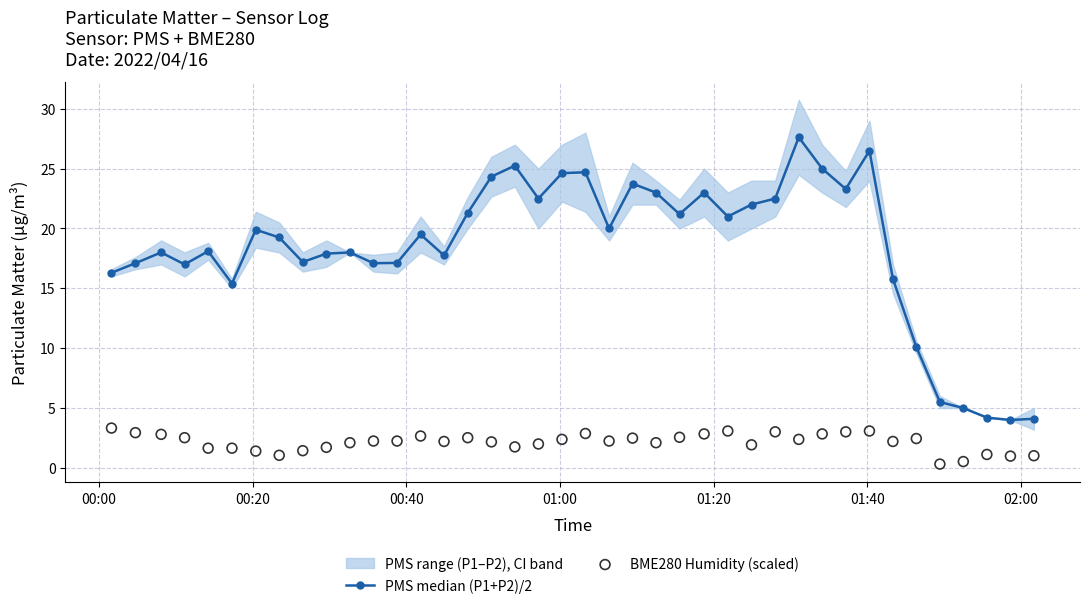

Which series reaches the maximum Y coordinate?

PMS median (P1+P2)/2